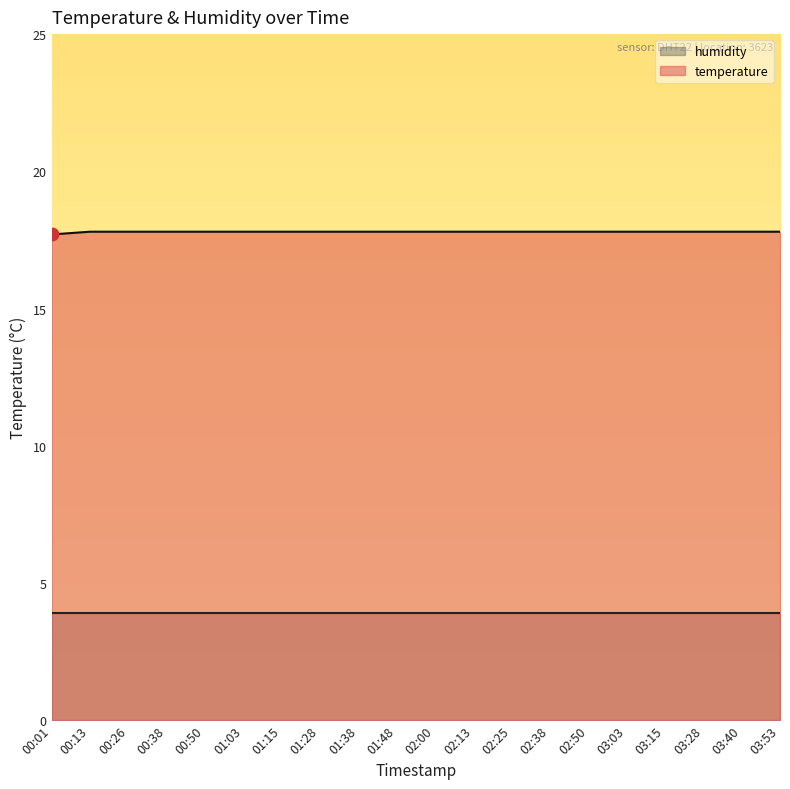

What is the ratio of the value at 01:28 to the value at 02:13?

1.0